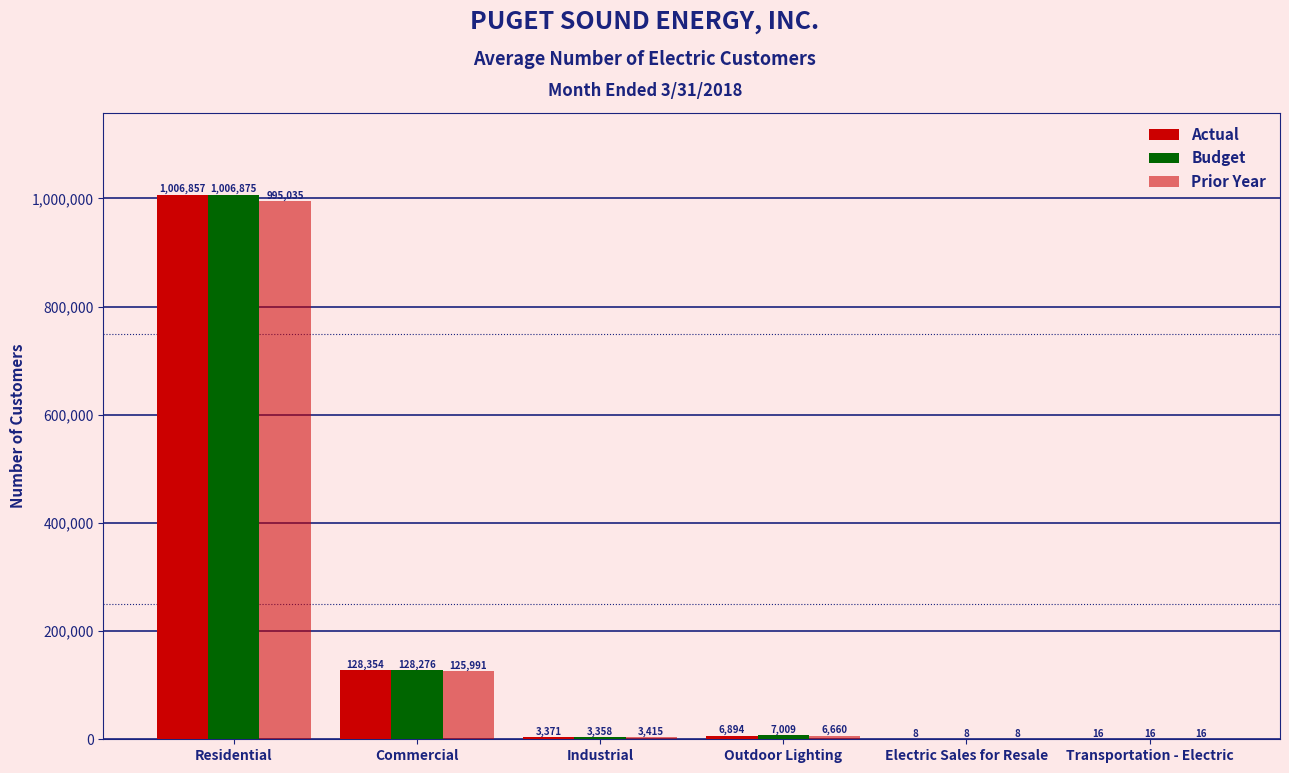

What is the value of the Budget bar at the 6th from the left?

16